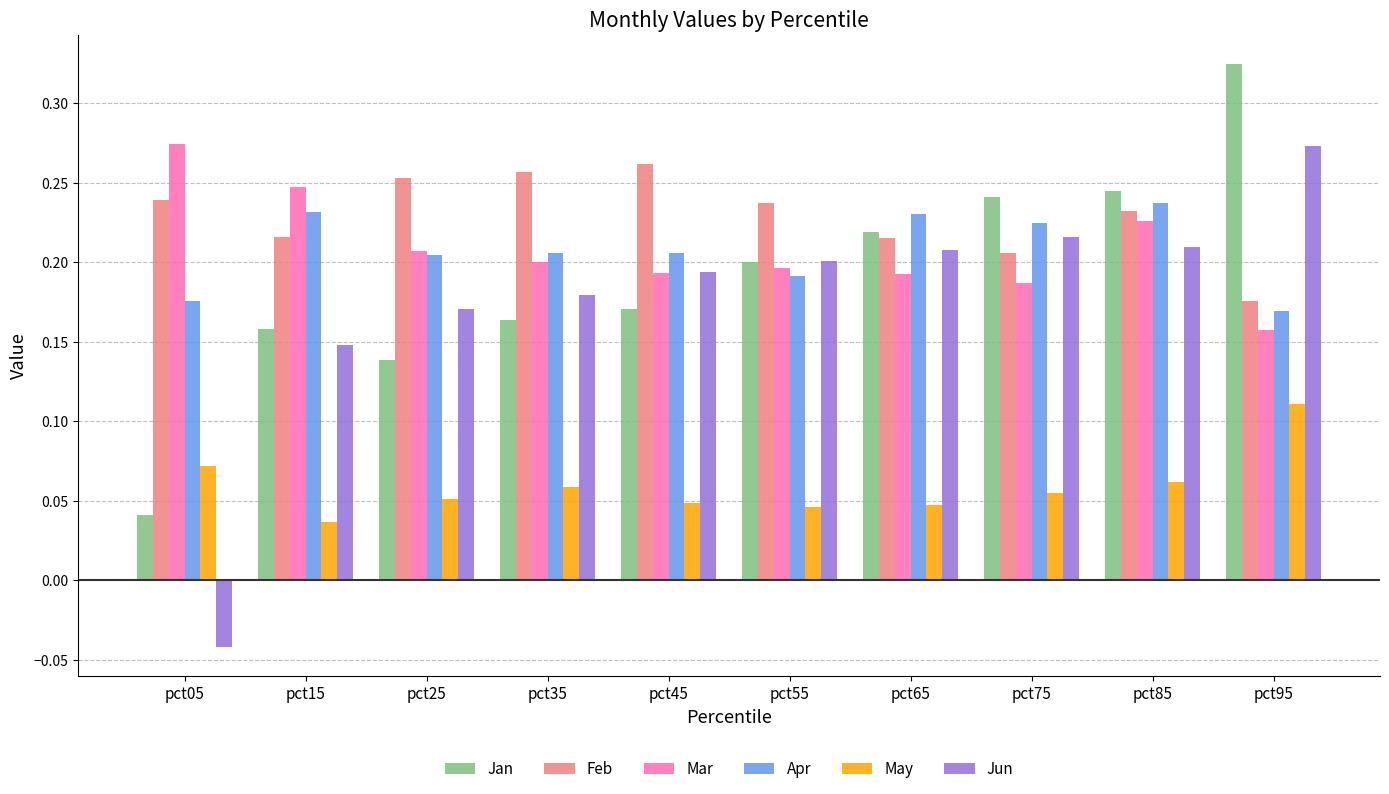

At how many categories does at least one series exceed 0?

10